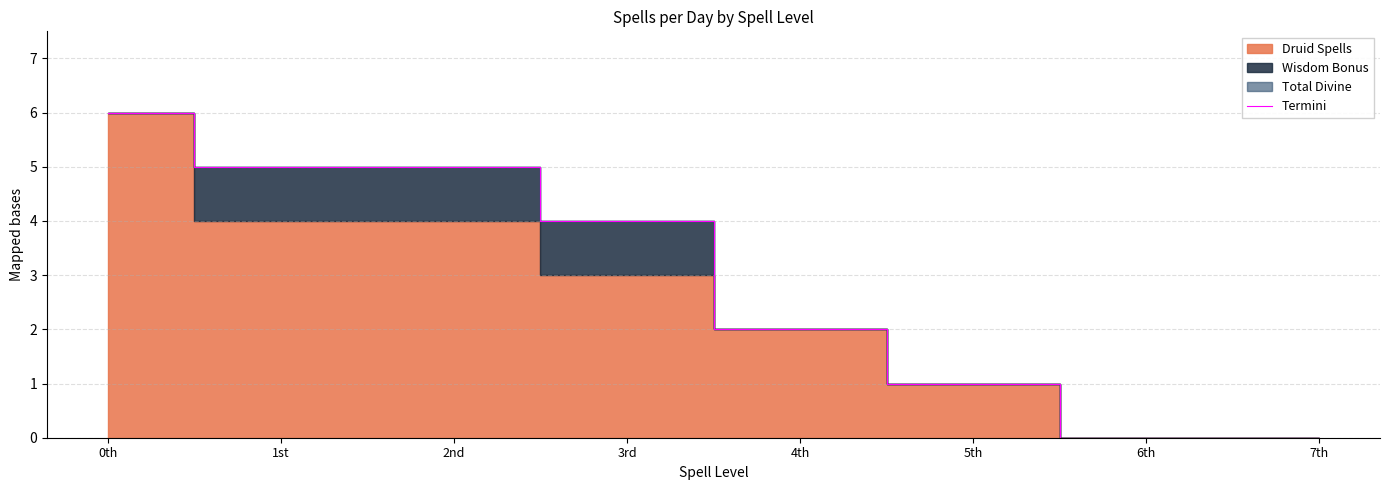

How many values are above zero?

6